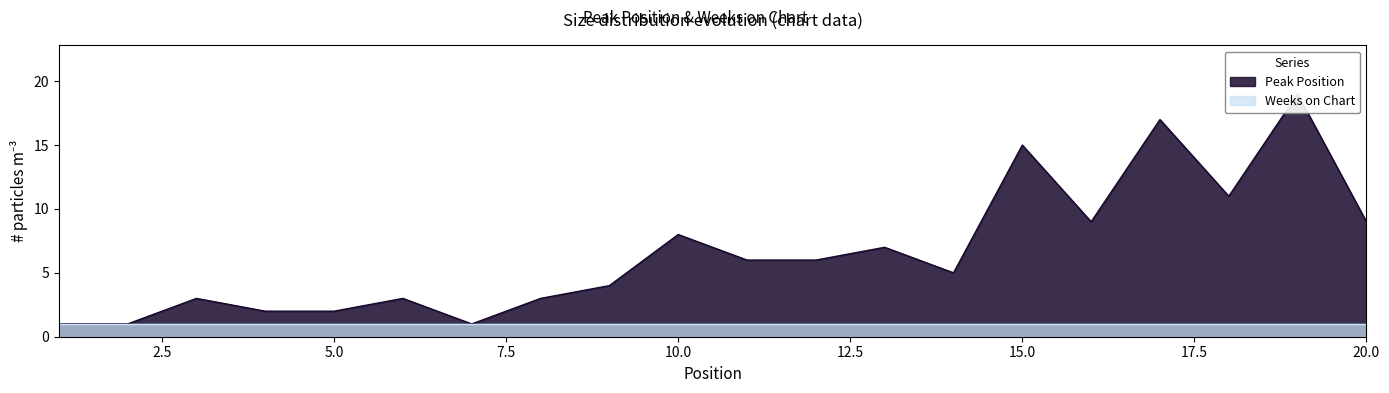

Reading left to right, what are all the values shown in this chart?

1=1	2=1	3=3	4=2	5=2	6=3	7=1	8=3	9=4	10=8	11=6	12=6	13=7	14=5	15=15	16=9	17=17	18=11	19=19	20=9